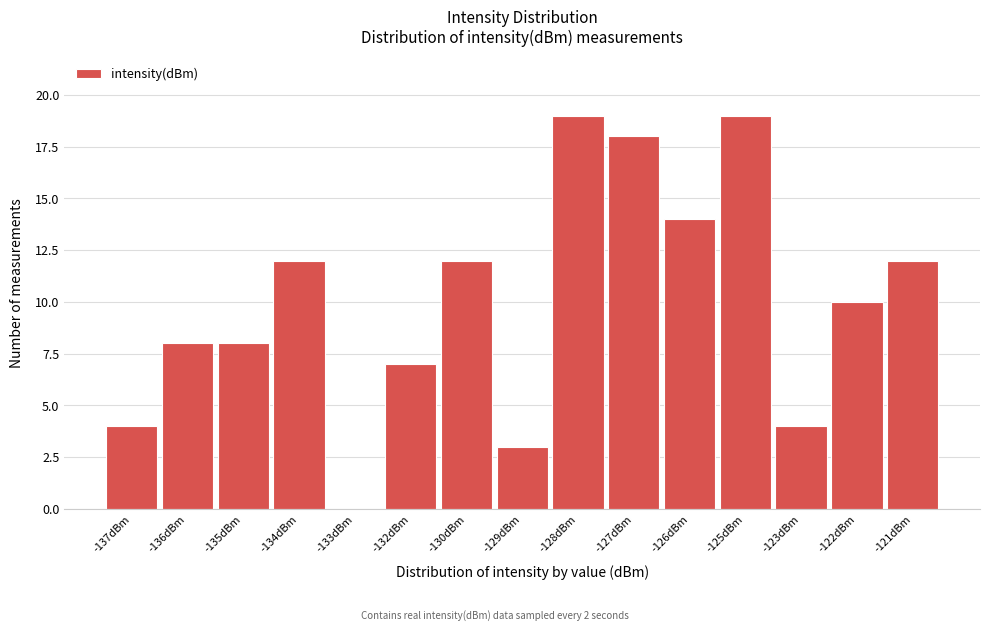

Reading left to right, what are all the values shown in this chart?

-137dBm=4	-136dBm=8	-135dBm=8	-134dBm=12	-133dBm=0	-132dBm=7	-130dBm=12	-129dBm=3	-128dBm=19	-127dBm=18	-126dBm=14	-125dBm=19	-123dBm=4	-122dBm=10	-121dBm=12